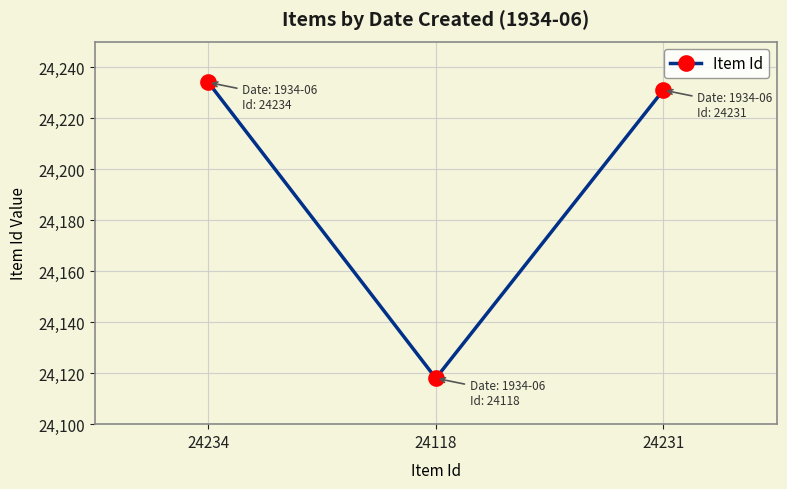

Which label corresponds to the smallest value in the chart?

24118